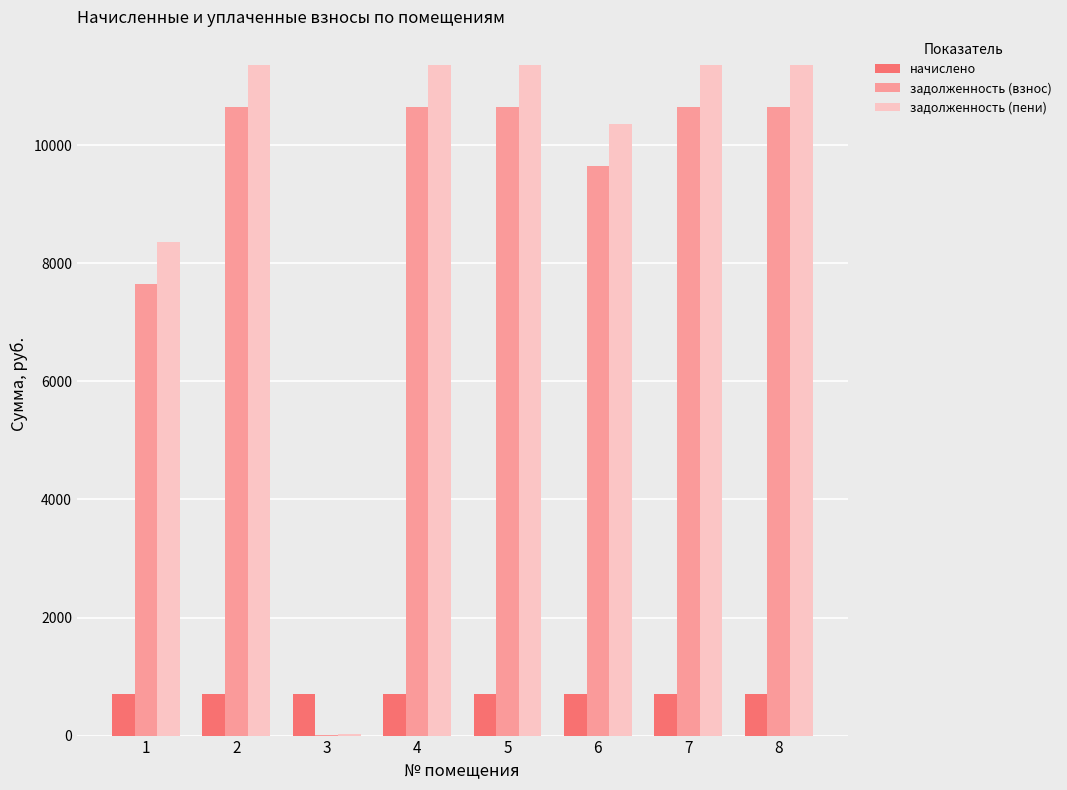

Which series has the largest range (max minus min)?

задолженность (пени)